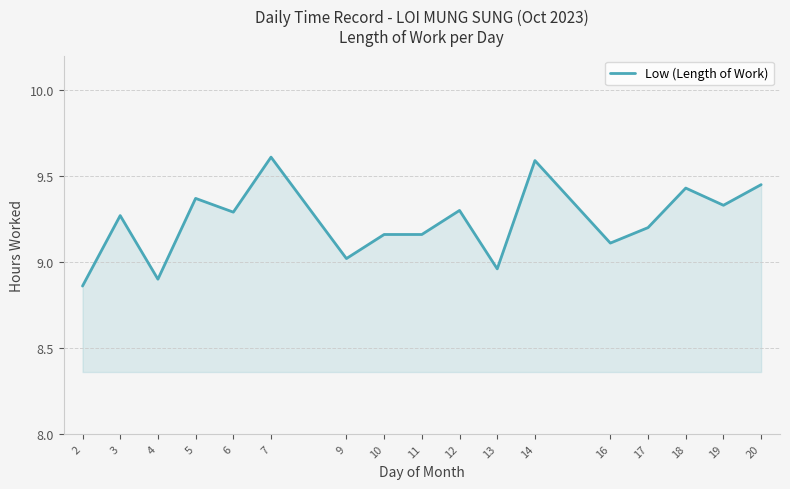

What is the sum of all values?

157.0